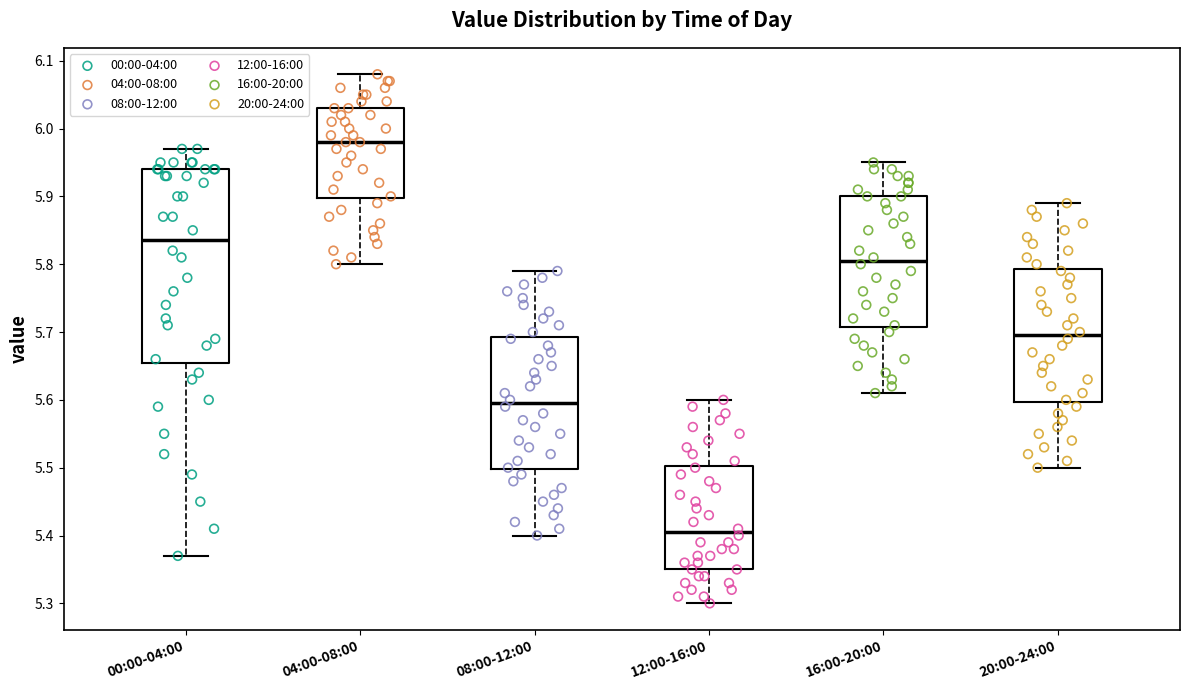

Which box is the tallest, from its lower edge to its upper edge?

00:00-04:00